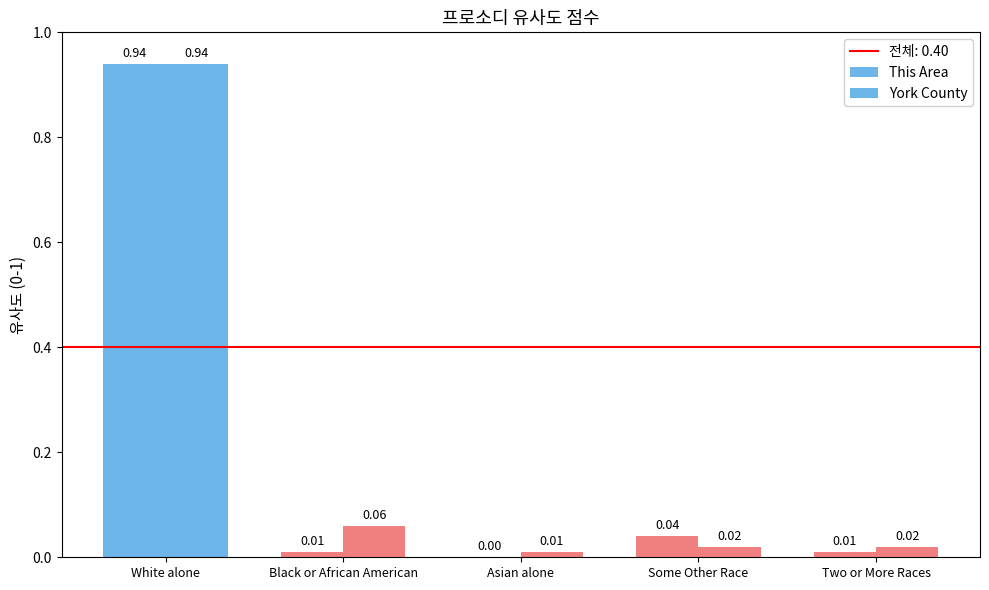

Which category has the lowest value in the York County series?

Asian alone